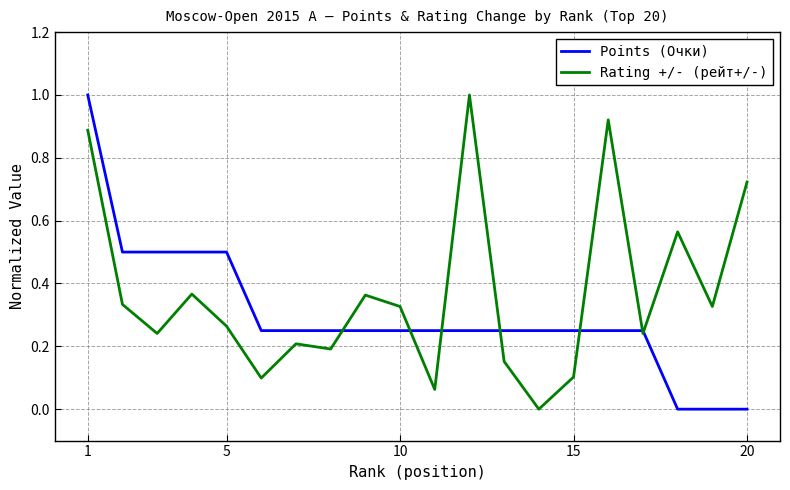

What is the maximum value shown in the chart?

1.0